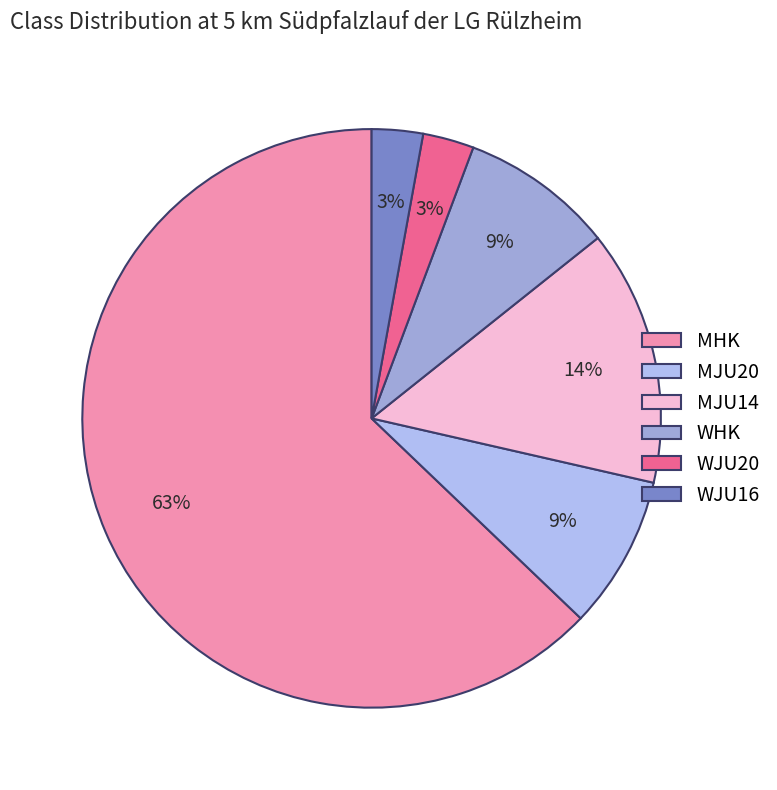

What is the change in value from MHK to WJU16?

-21